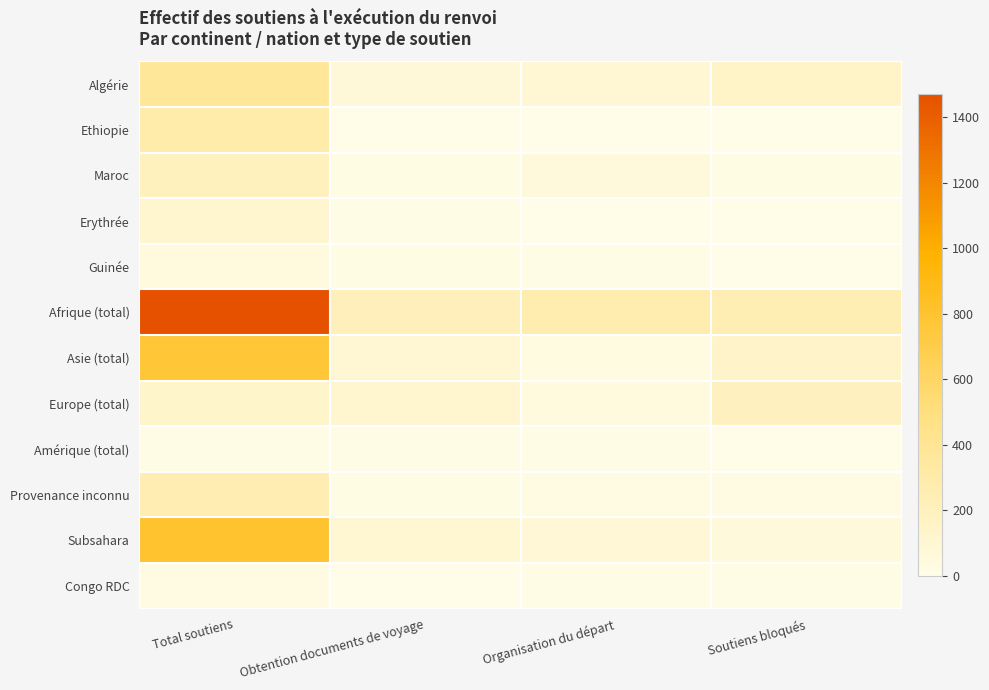

Which series has the largest total across all categories?

Afrique (total)